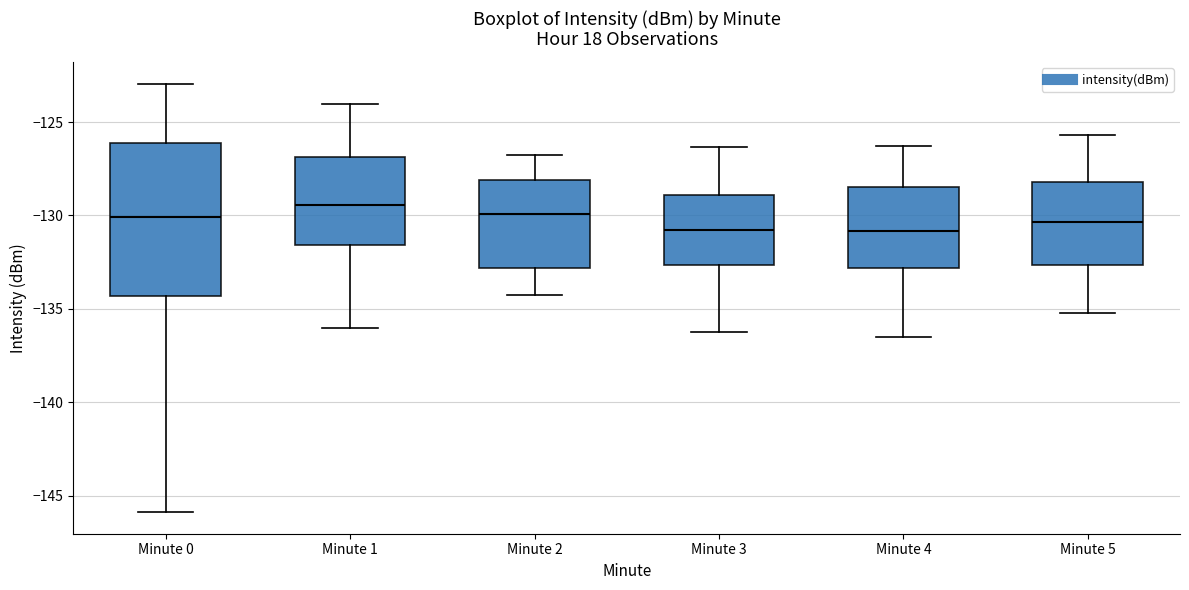

Reading left to right, read every box against the y-axis: the position of its median line, the range the box covers, and the ends of its whiskers. The values are not printed on the chart, so give them approximately, as read against the axis.

Minute 0: median -130.0, box -134.5 to -126.0, whiskers -146.0 to -123.0
Minute 1: median -129.5, box -131.5 to -127.0, whiskers -136.0 to -124.0
Minute 2: median -130.0, box -133.0 to -128.0, whiskers -134.0 to -127.0
Minute 3: median -131.0, box -132.5 to -129.0, whiskers -136.0 to -126.5
Minute 4: median -131.0, box -133.0 to -128.5, whiskers -136.5 to -126.5
Minute 5: median -130.5, box -132.5 to -128.0, whiskers -135.0 to -125.5